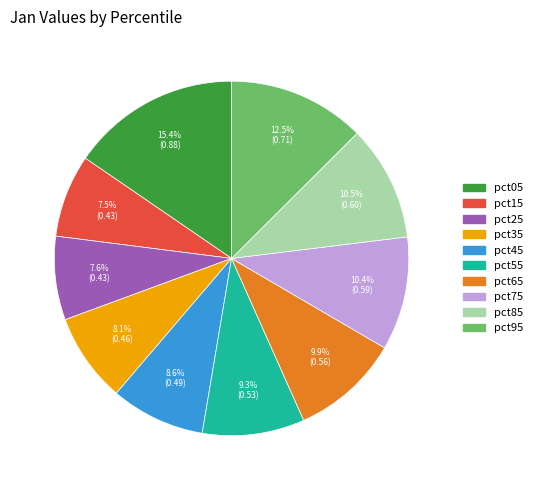

To the nearest percent, what percentage of the pie is pct65?

10%